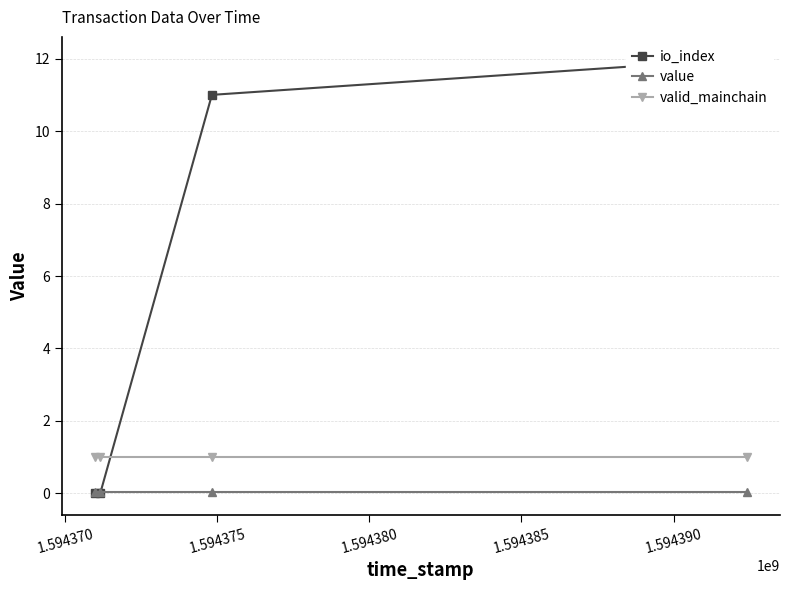

Reading left to right, extract all data points from this chart.

io_index: 0.0	0.0	11.0	12.0
value: 0.0	0.0	0.0	0.0
valid_mainchain: 1.0	1.0	1.0	1.0